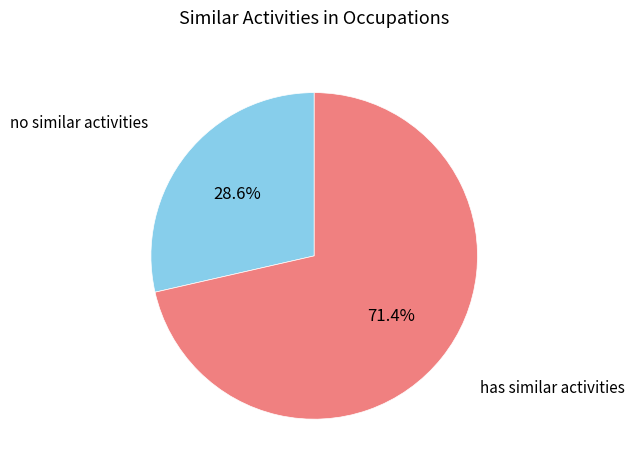

Does has similar activities account for over 50% of the chart?

Yes